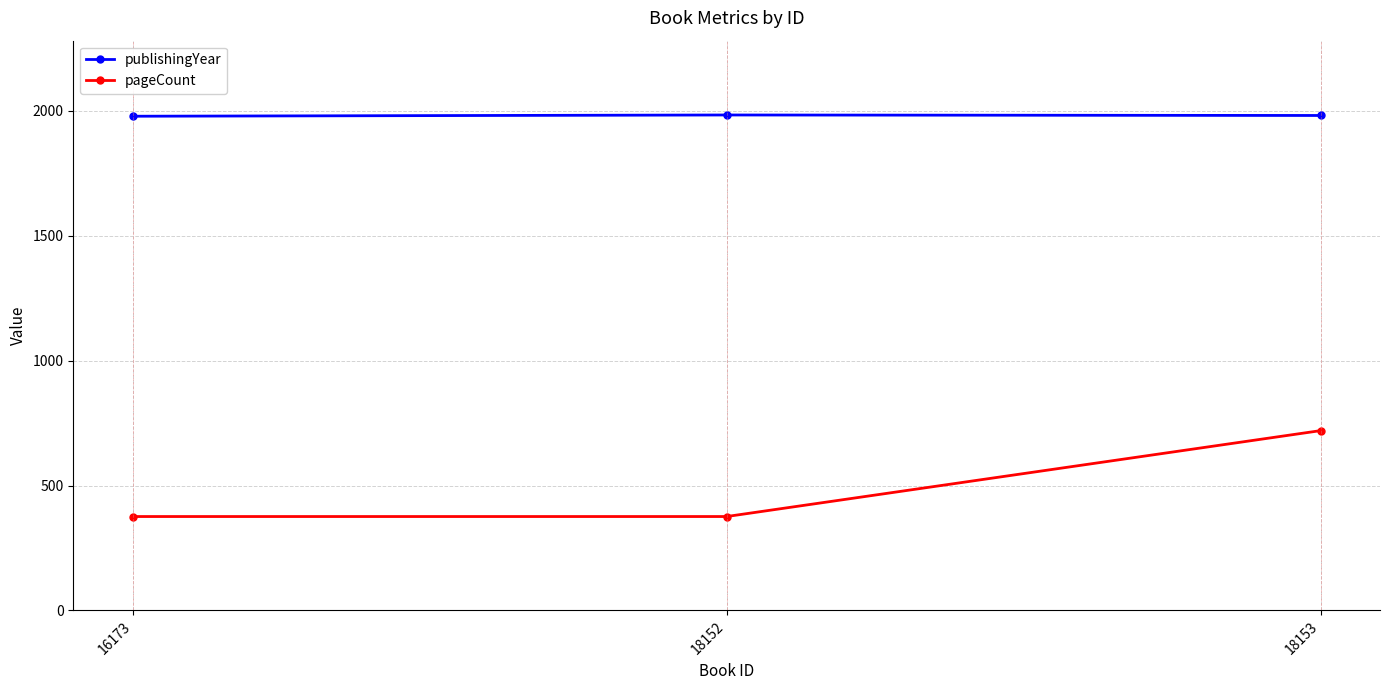

The pageCount series shows 376 at 18152. True or false?

True